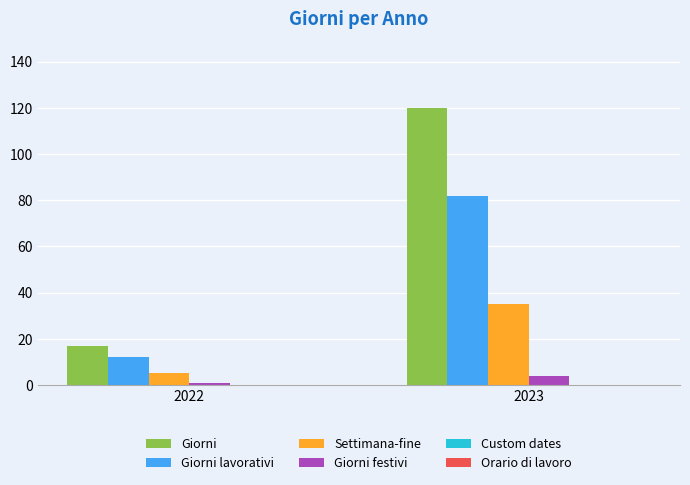

Are the bars grouped side by side (vs. stacked)?

Yes